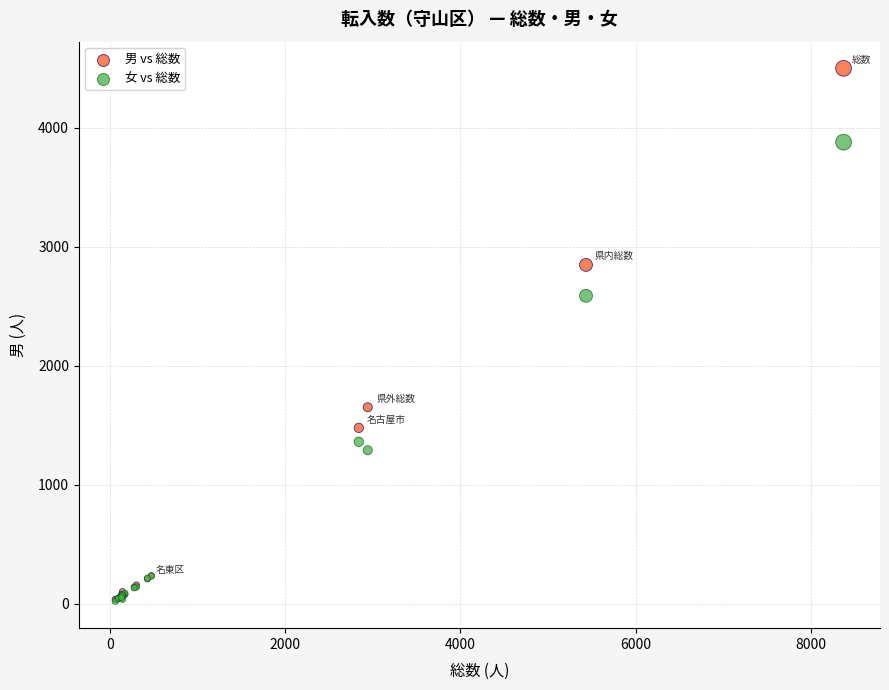

What are all the series names shown in the legend?

男 vs 総数, 女 vs 総数